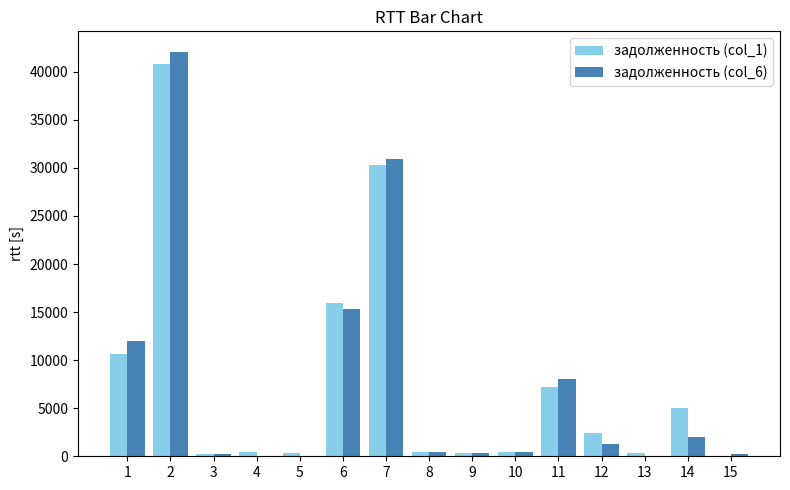

At which category is the sum across all series the highest?

2